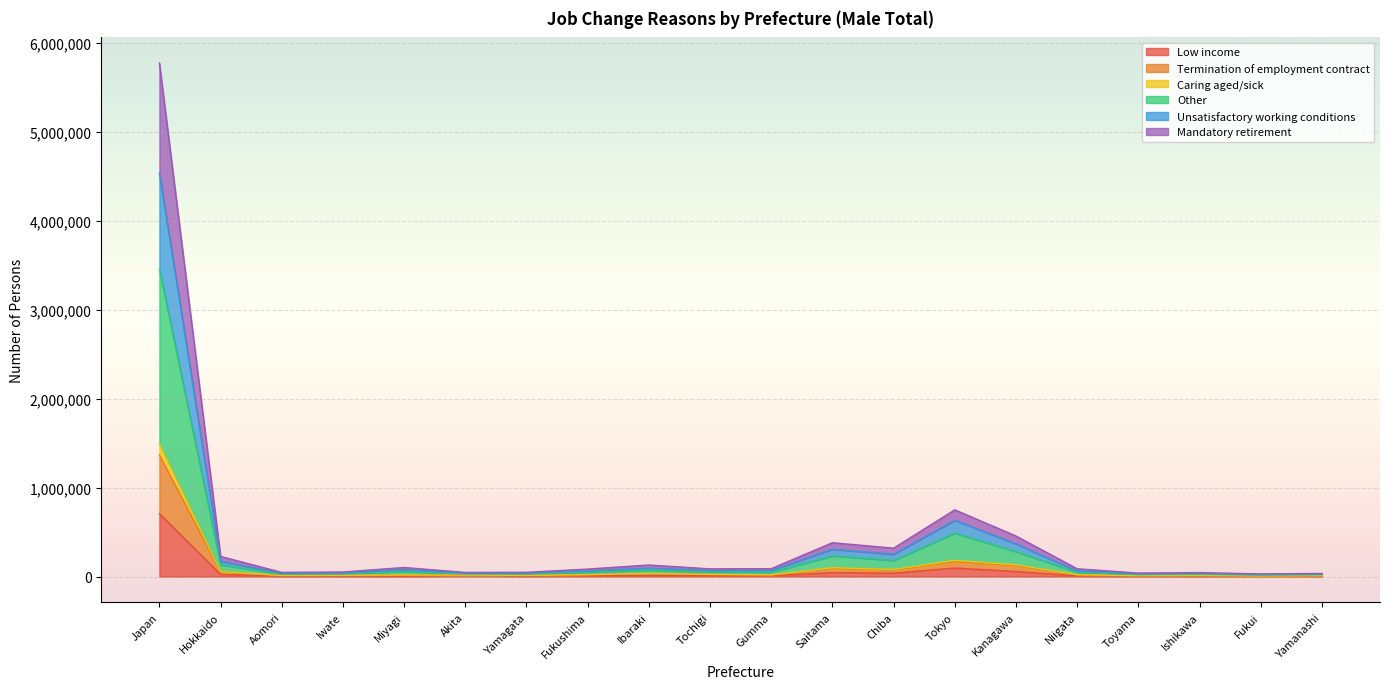

What is the difference between the Caring aged/sick values at Toyama and Yamagata?

8600